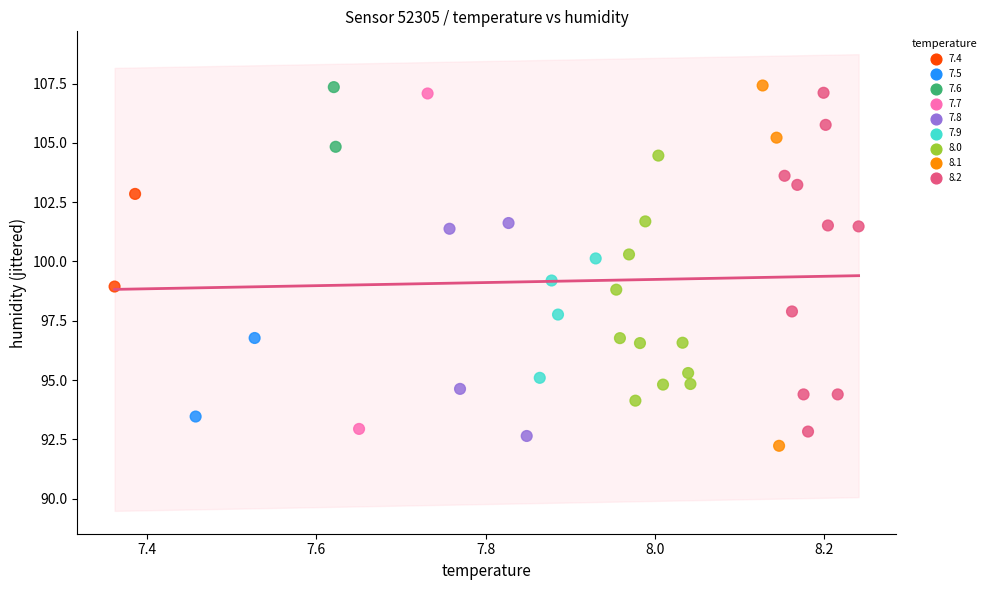

What is the range of Y values (max minus min)?

15.2